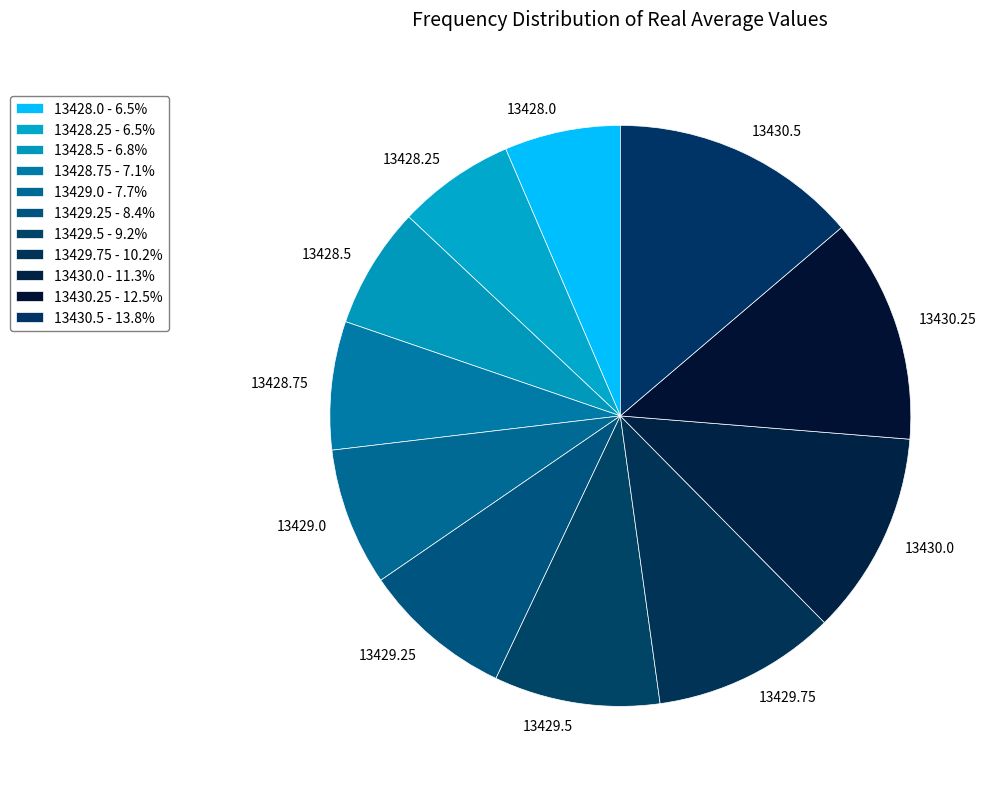

Which category has the biggest portion of the pie?

13430.5